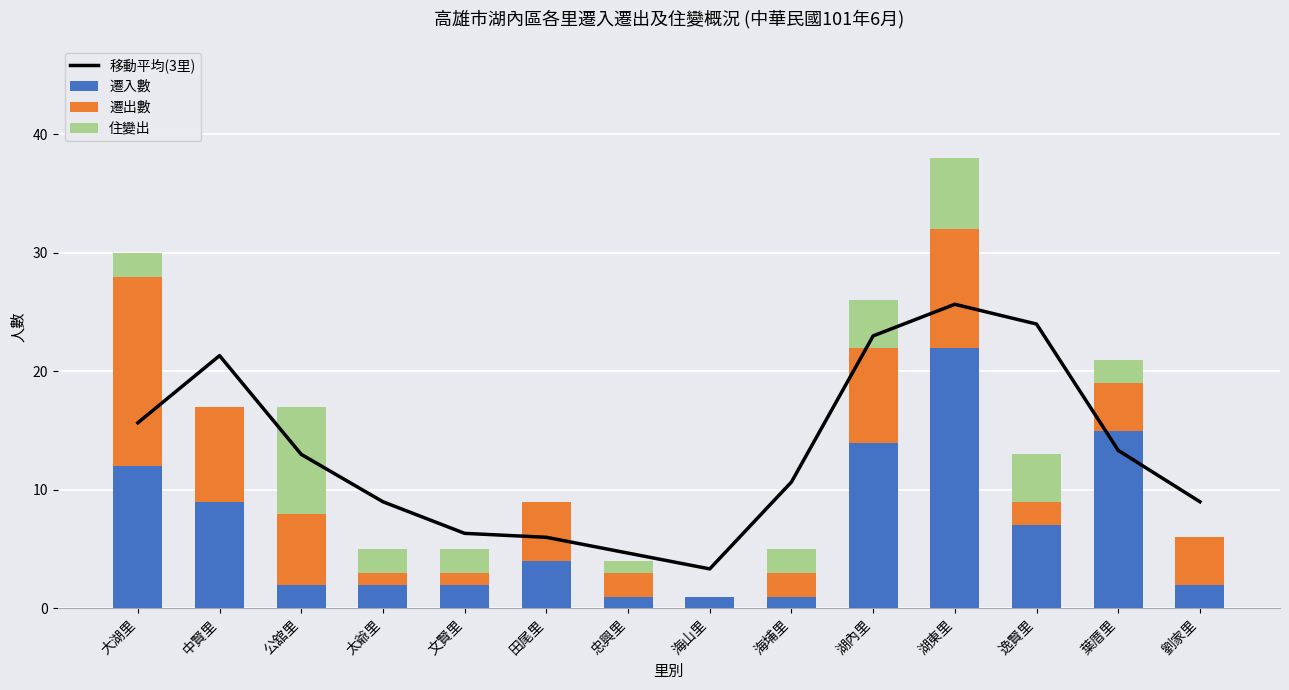

What is the value of the 遷出數 bar at the 4th from the left?

1.0